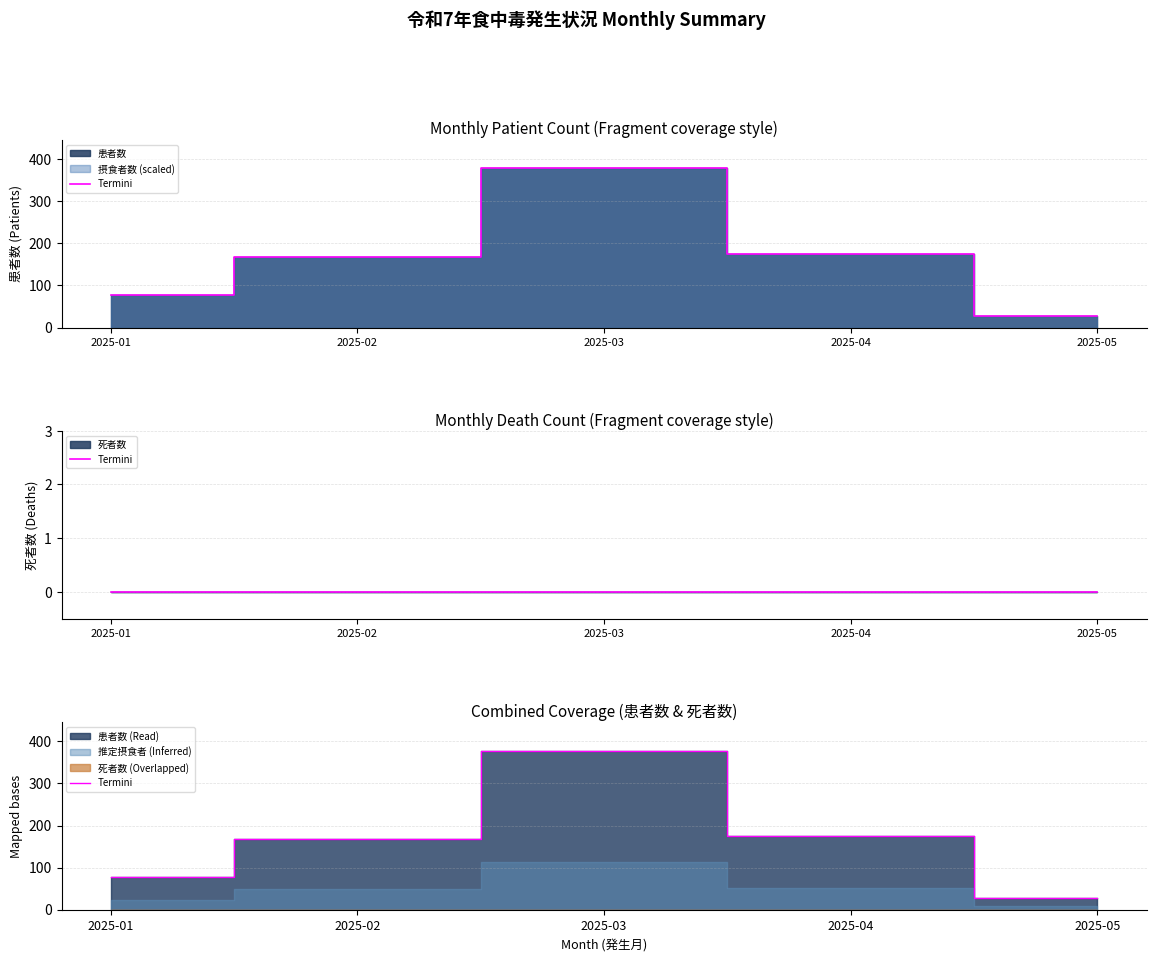

How many lines are shown in the chart?

1